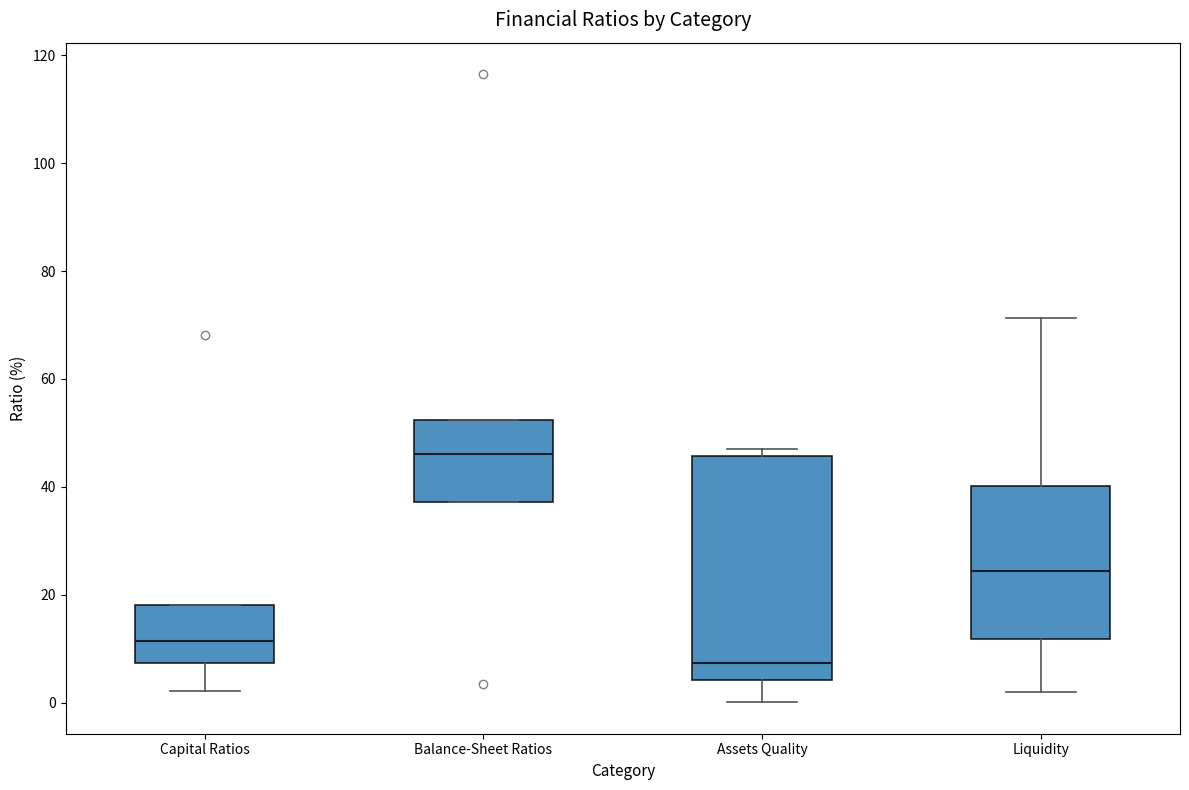

Which box is the tallest, from its lower edge to its upper edge?

Assets Quality